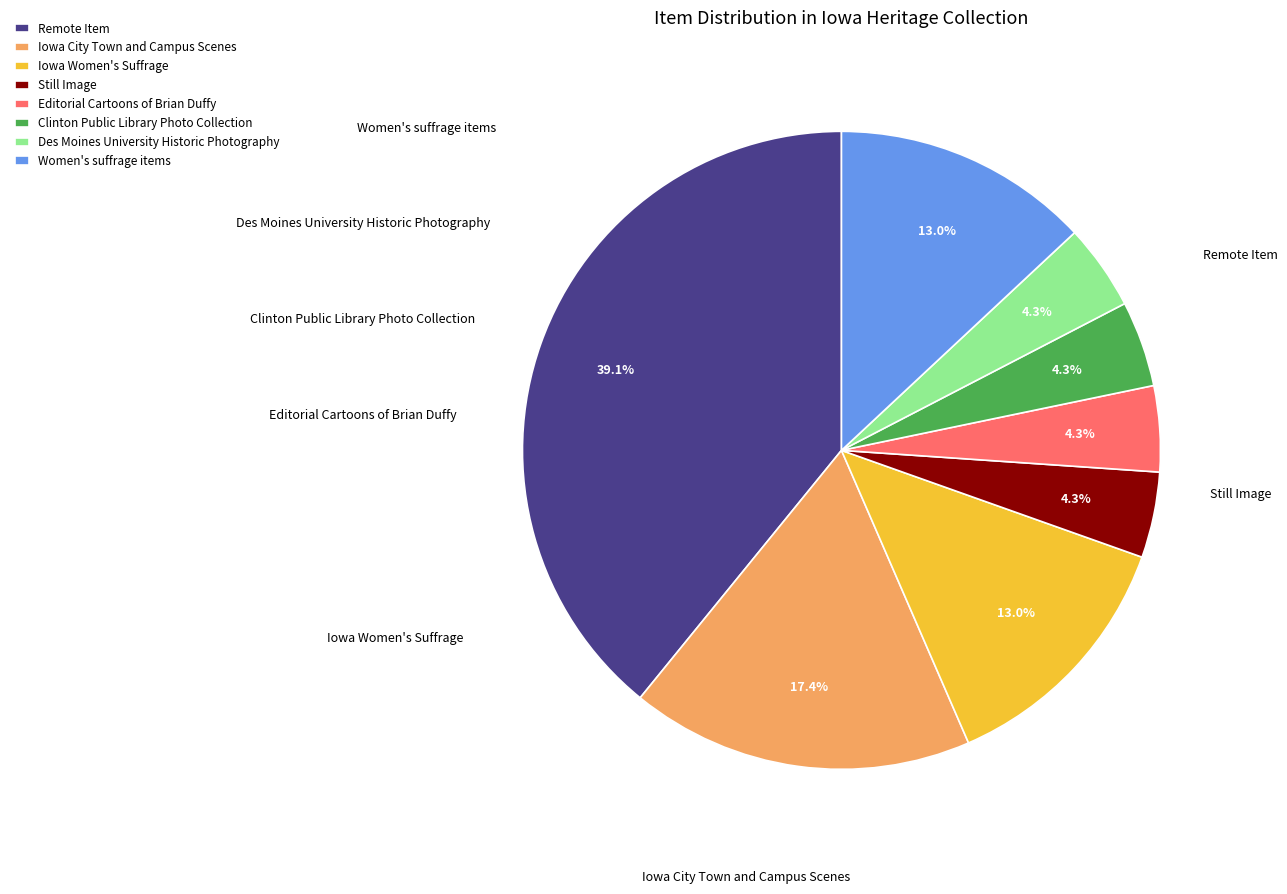

What is the ratio of the value at Remote Item to the value at Women's suffrage items?

3.0